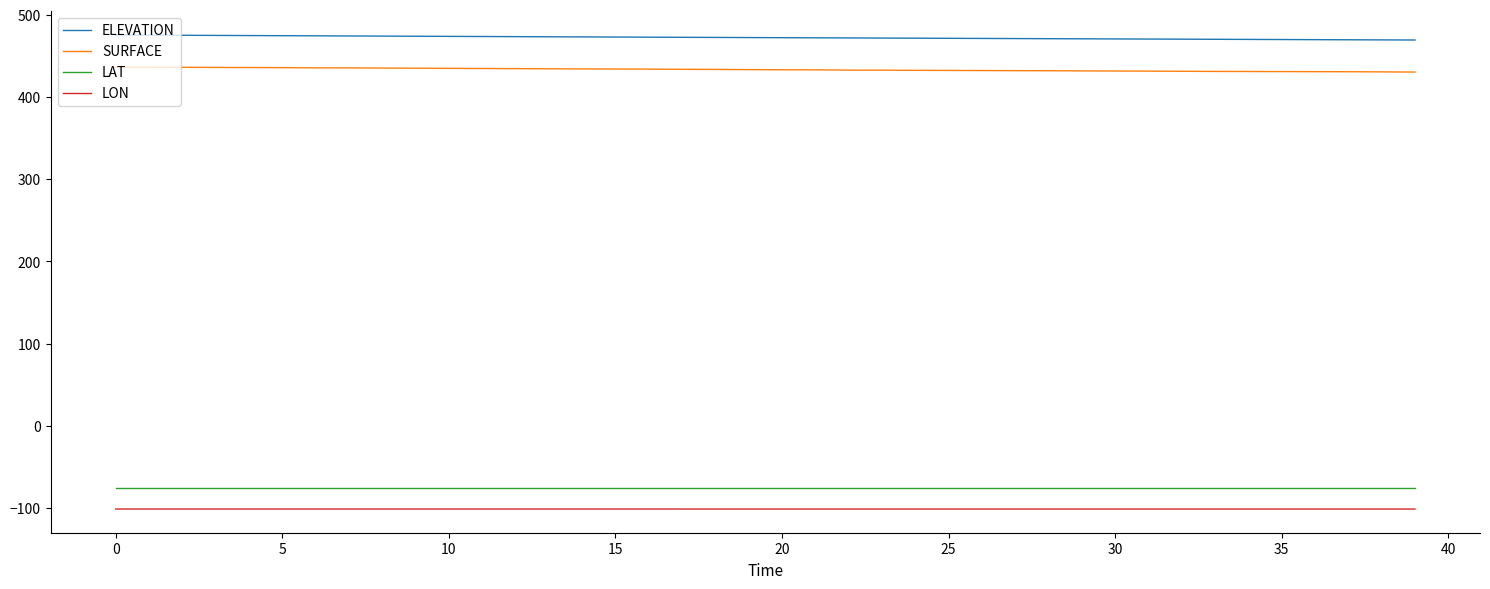

Which series has the largest total across all categories?

ELEVATION